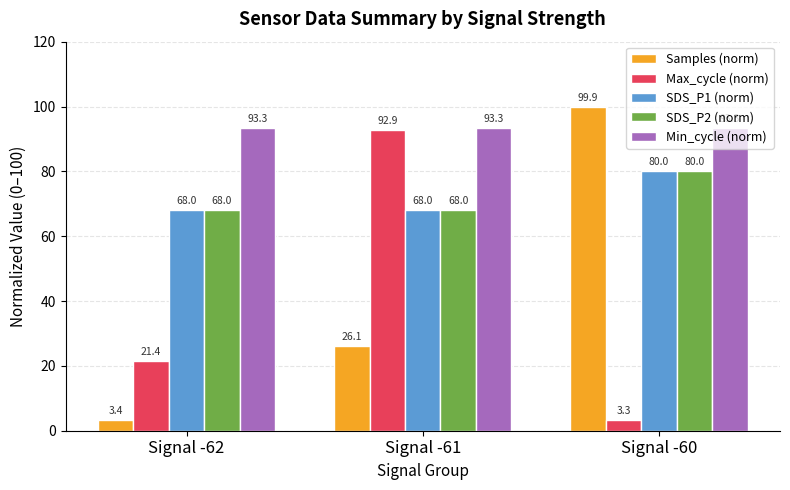

Rank the categories by Max_cycle (norm) value from highest to lowest.

Signal -61, Signal -62, Signal -60